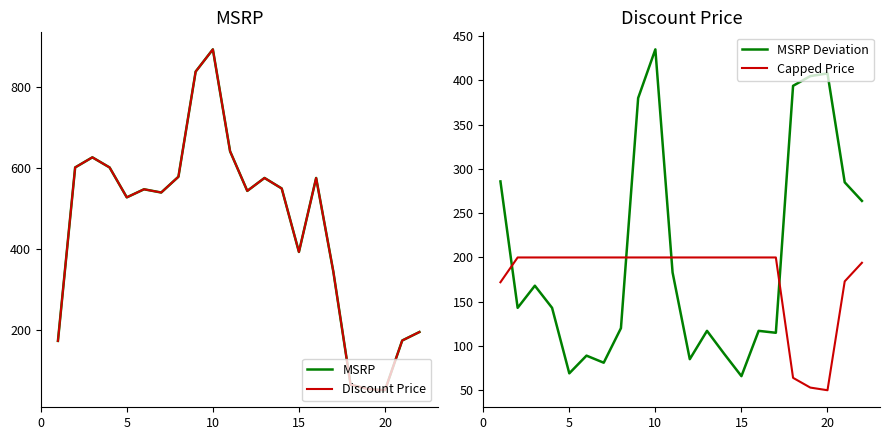

What is the lowest value of the MSRP Deviation series?

65.9